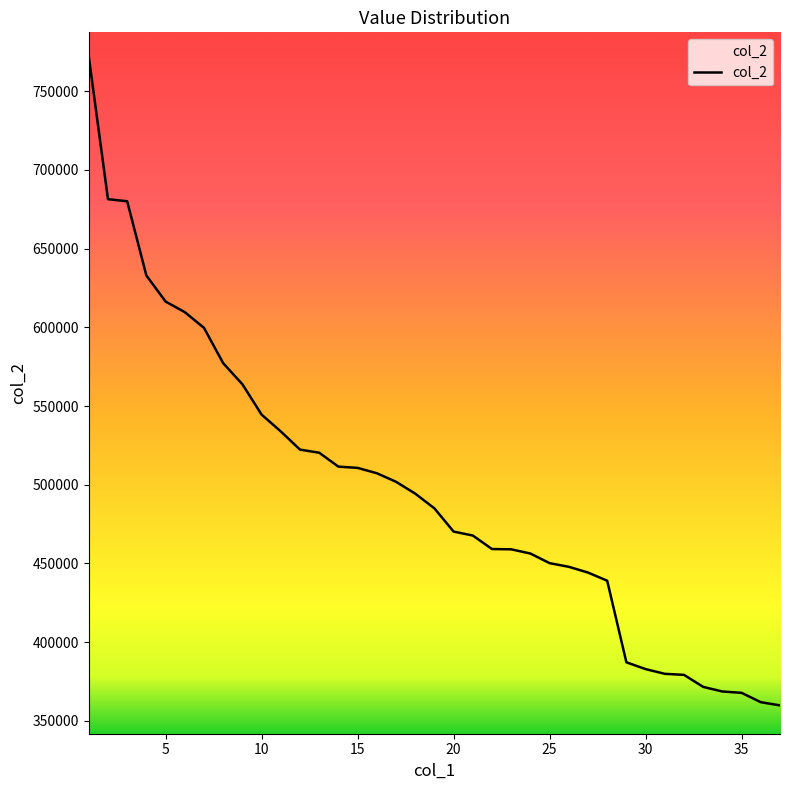

What is the minimum value shown in the chart?

359821